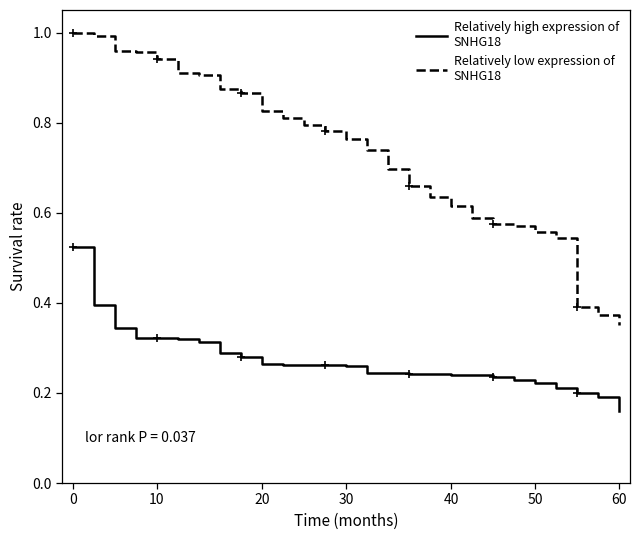

Which category has the lowest value across all series?

60